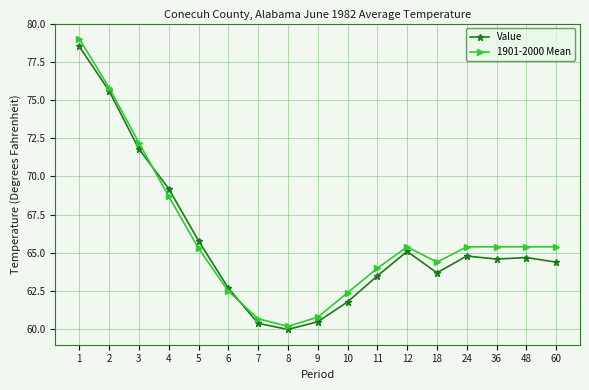

The Value series shows 60.5 at 9. True or false?

True